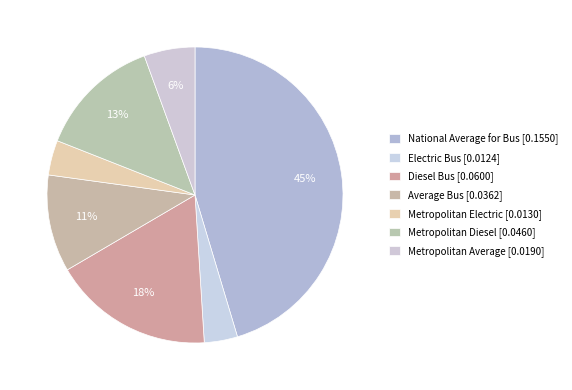

How many slices are in this pie chart?

7